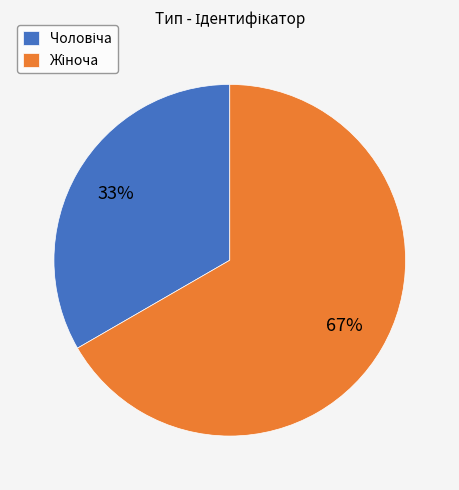

Is there a majority slice in this chart?

Yes